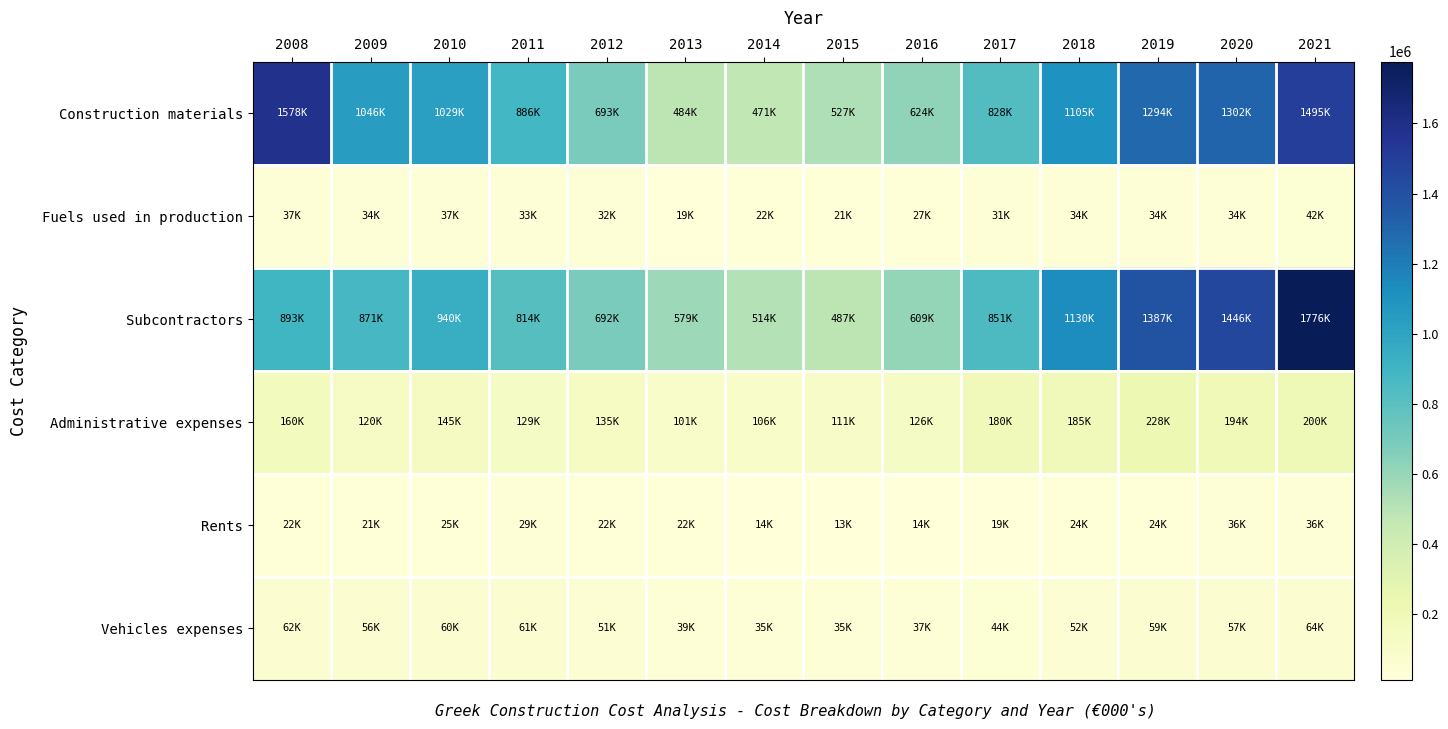

Which series changed the most between 2009 and 2017?

Construction materials